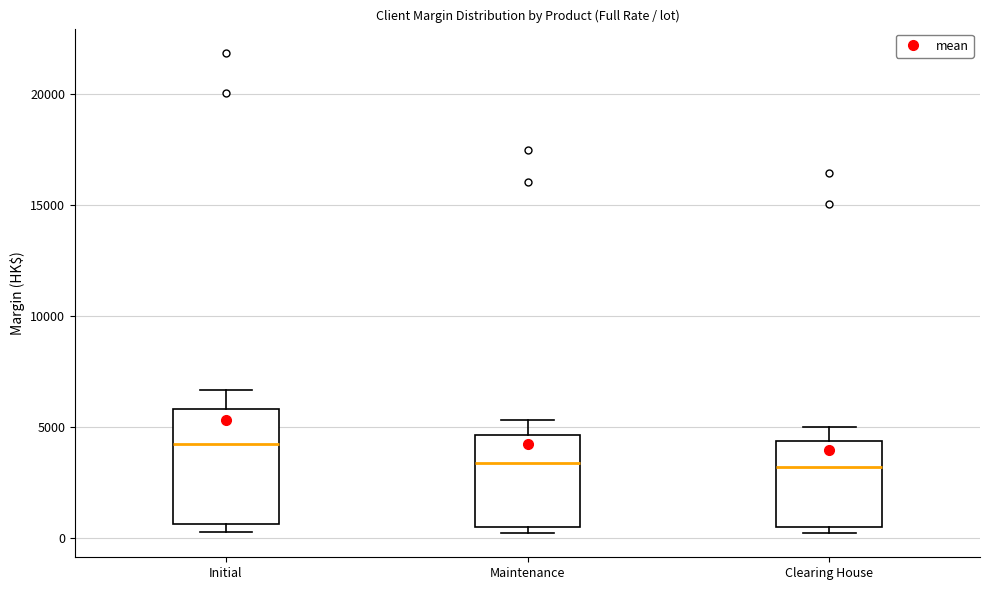

Where does the upper whisker of the box for Clearing House end on the y-axis? The values are not printed on the chart, so give them approximately, as read against the axis.

5000